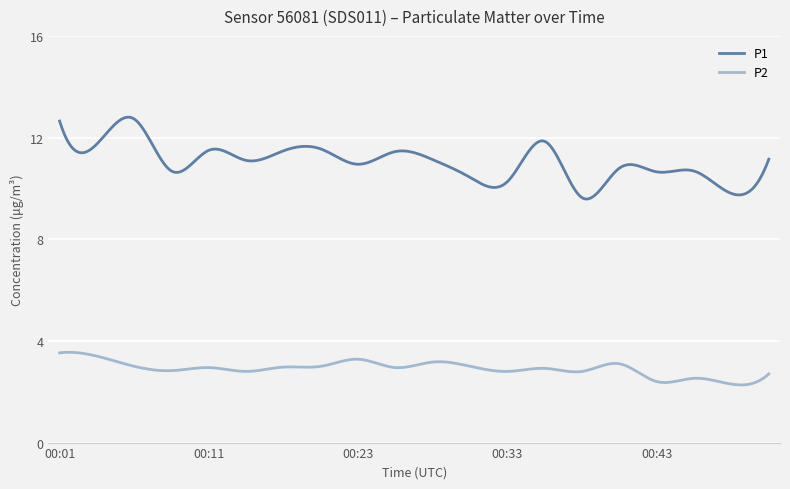

What is the lowest value of the P1 series?

9.6